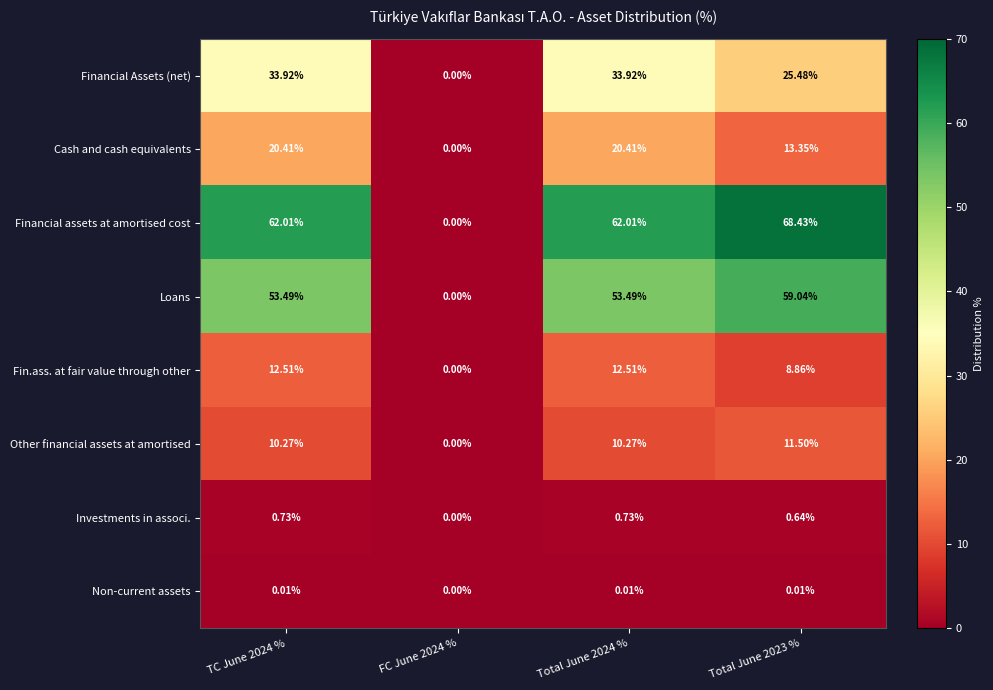

Which series has the widest spread of values?

Financial assets at amortised cost